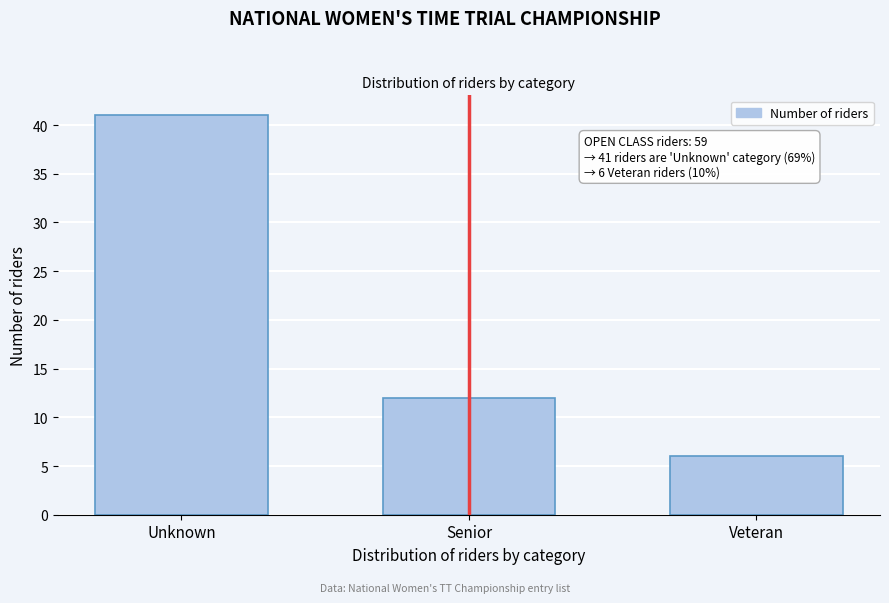

Reading left to right, transcribe all the data shown in this chart.

41	12	6